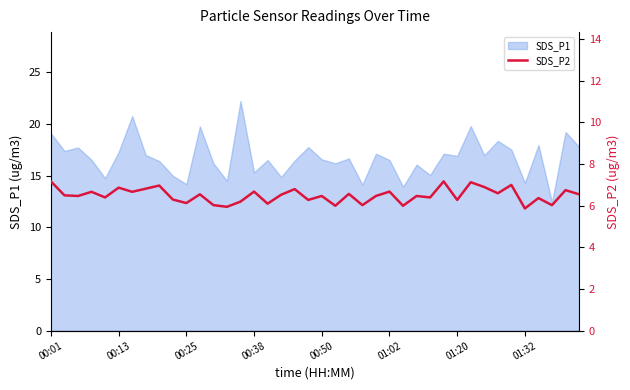

How many values exceed 6?

36